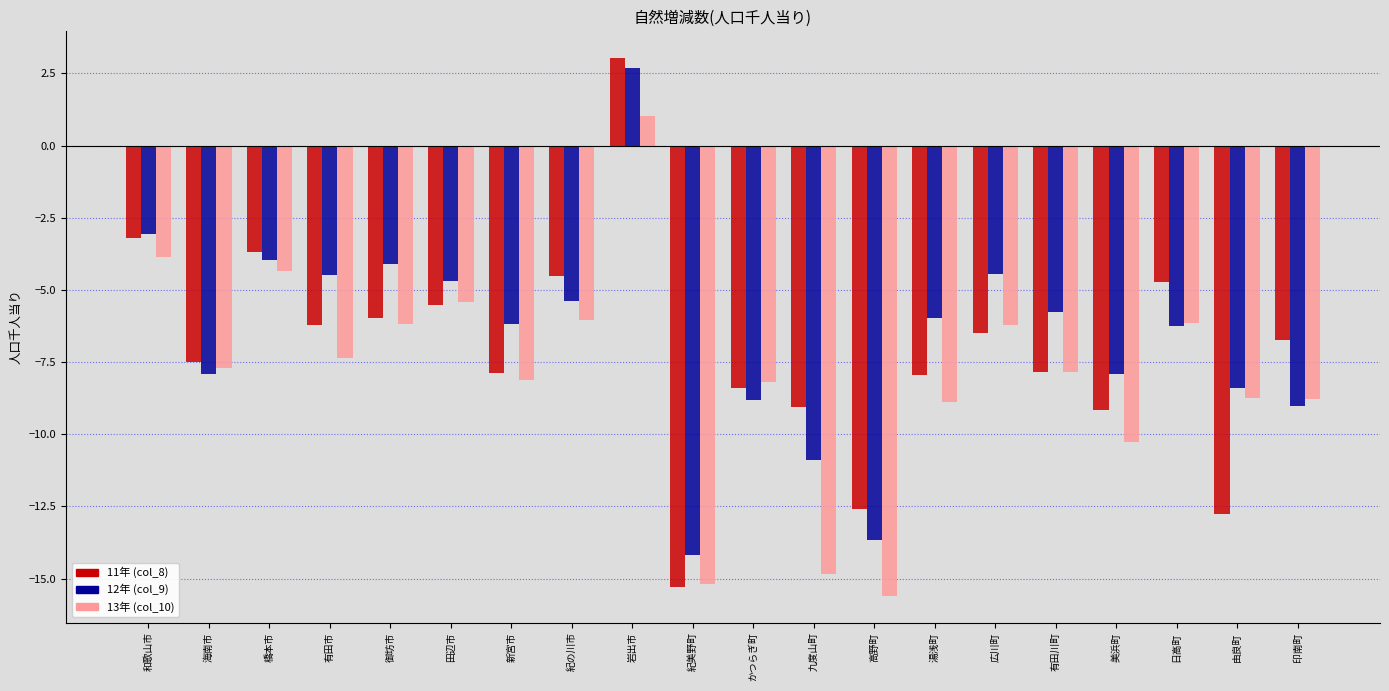

What is the total value across all series at 海南市?

-23.1